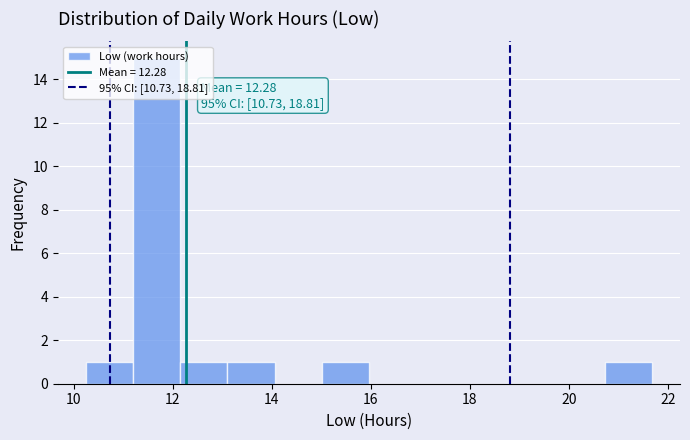

Over which range of the x-axis is the bar tallest?

11.2 to 12.2